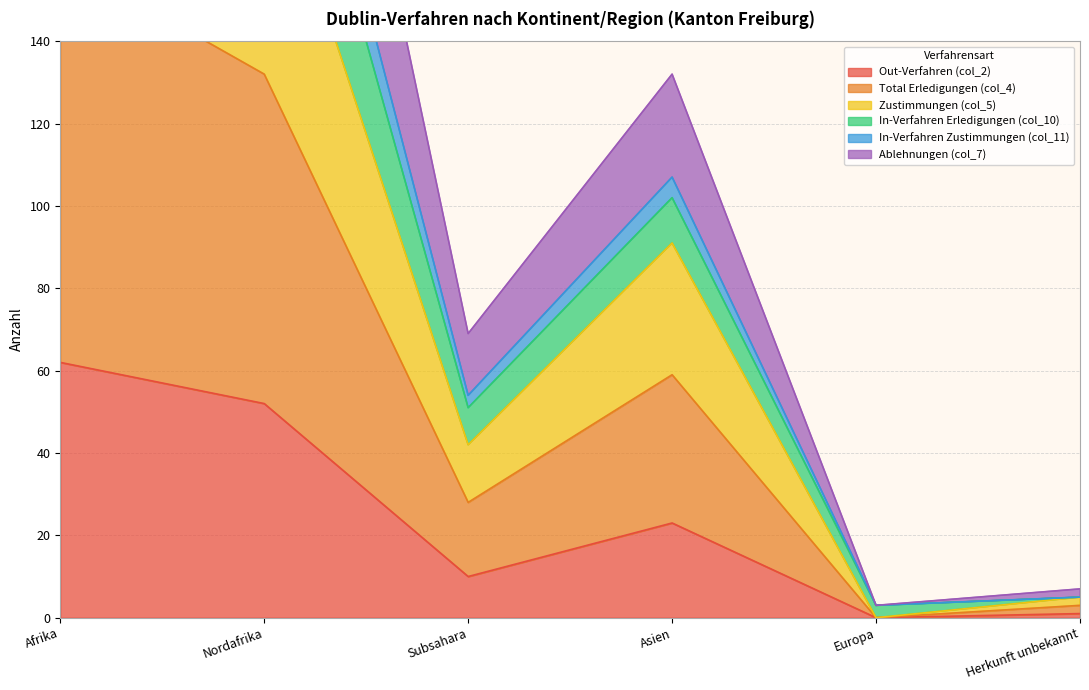

What are all the series names shown in the legend?

Out-Verfahren (col_2), Total Erledigungen (col_4), Zustimmungen (col_5), In-Verfahren Erledigungen (col_10), In-Verfahren Zustimmungen (col_11), Ablehnungen (col_7)